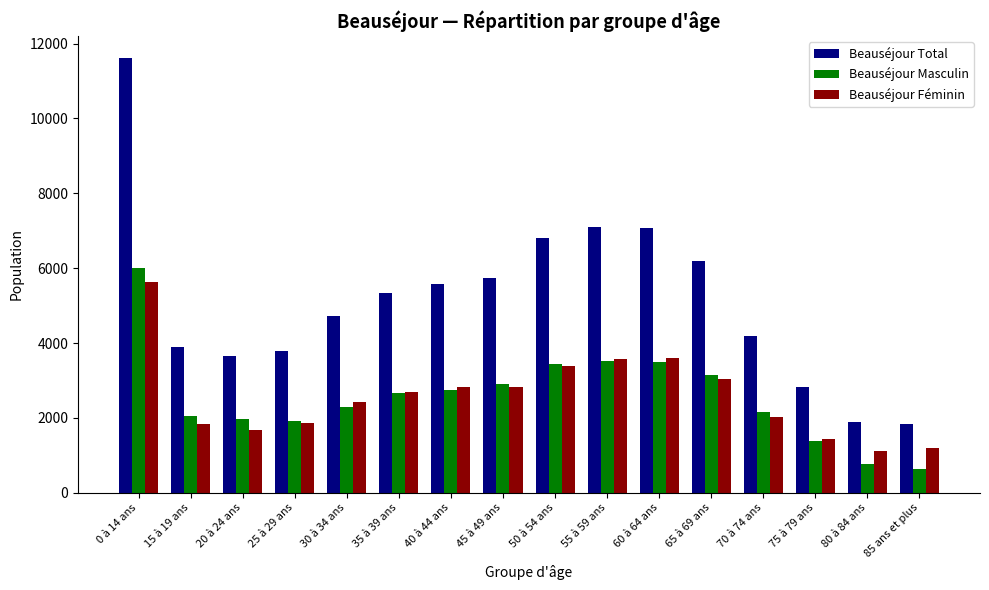

How many groups of bars are there?

16